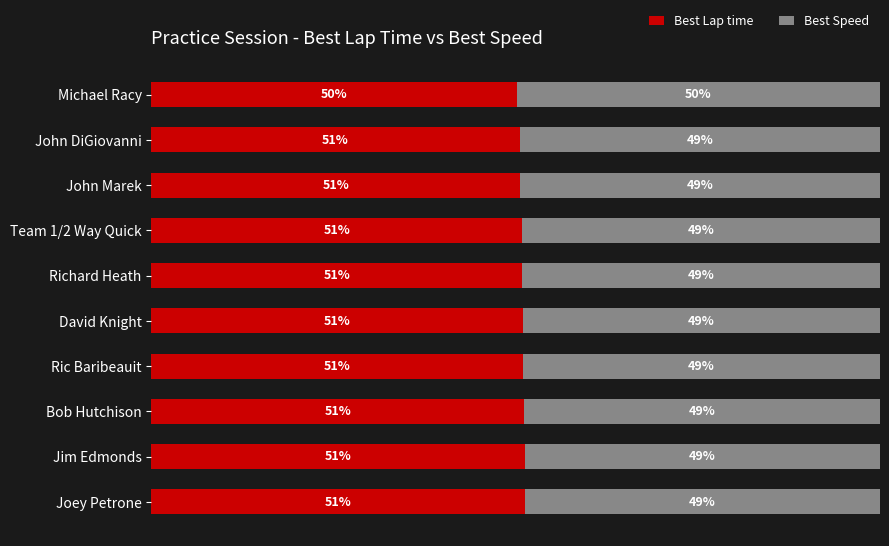

What are all the series names shown in the legend?

Best Lap time, Best Speed